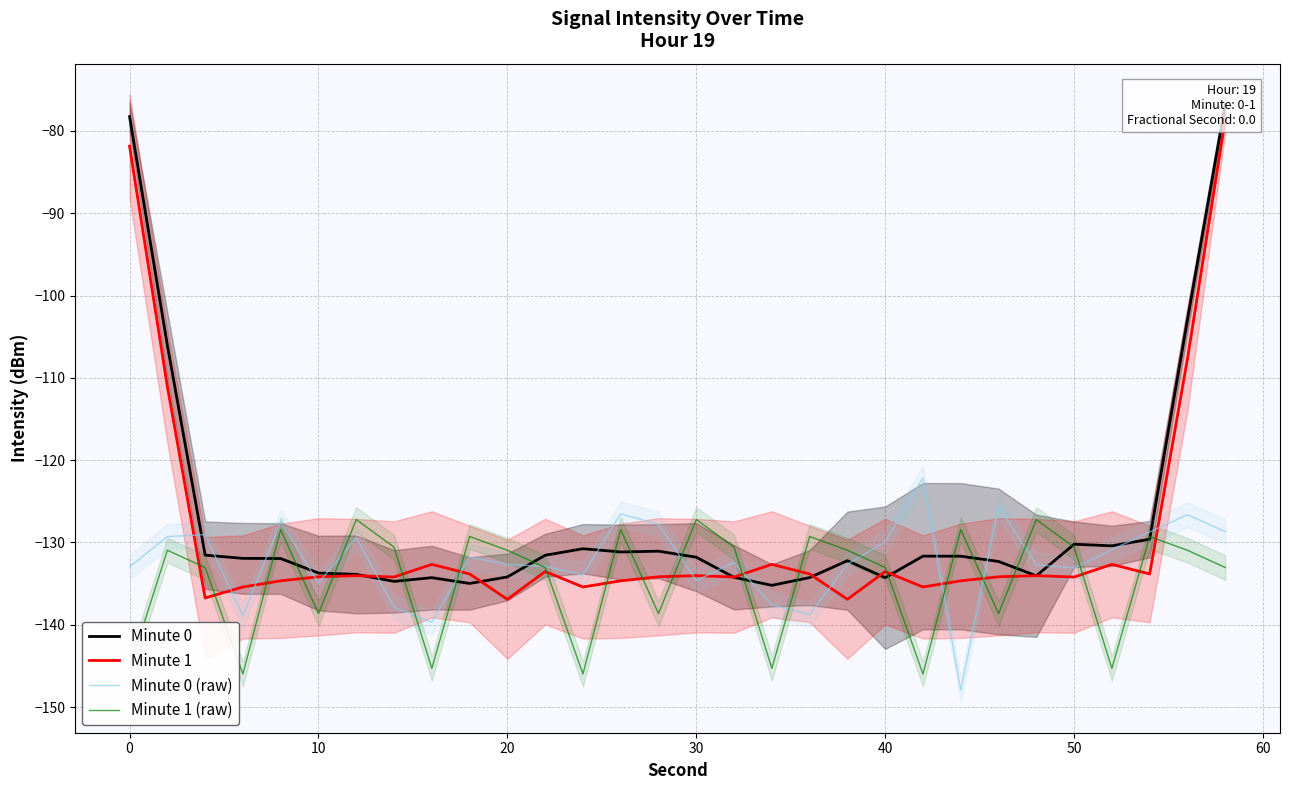

The Minute 0 (raw) series shows -87.2 at 10. True or false?

False